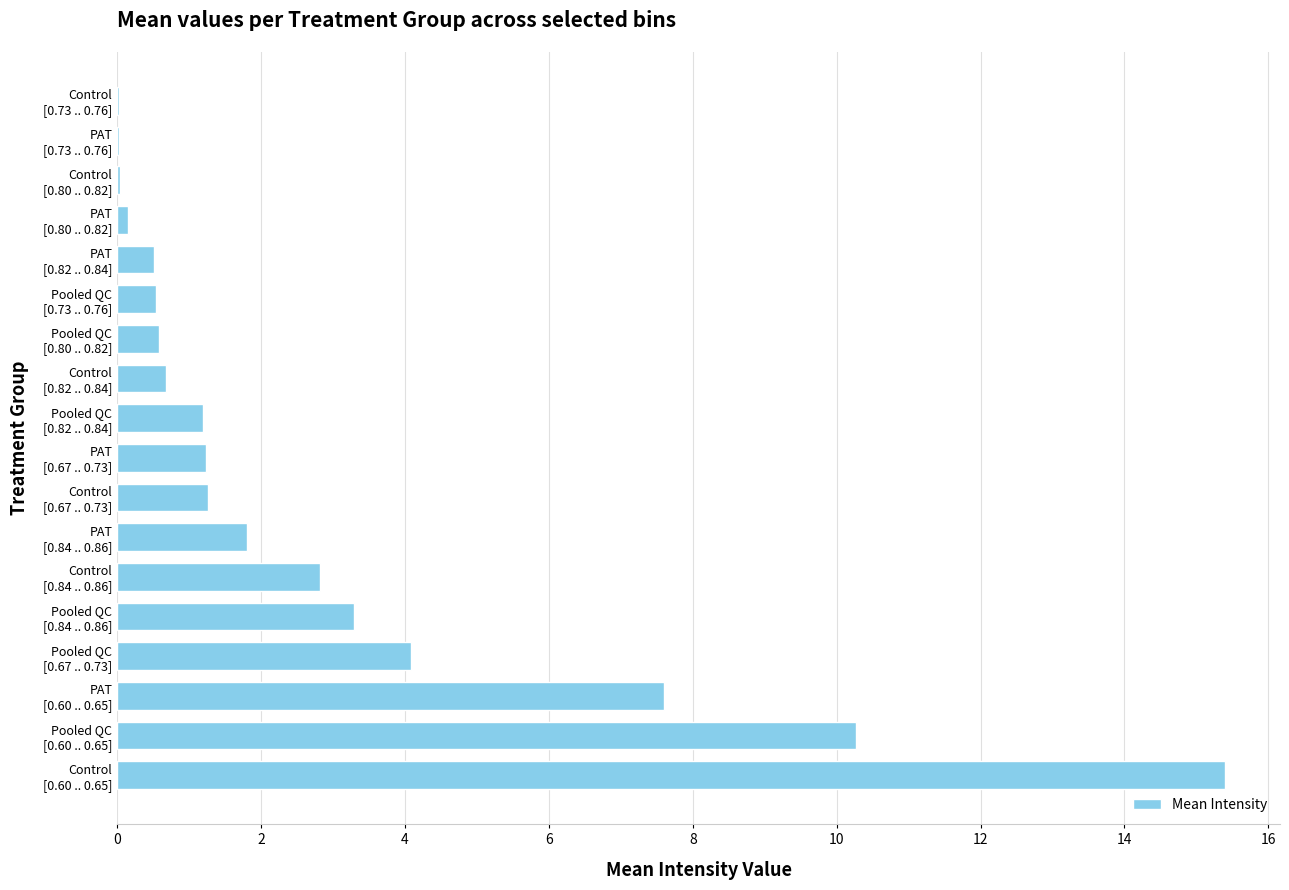

What is the greatest value displayed?

15.4